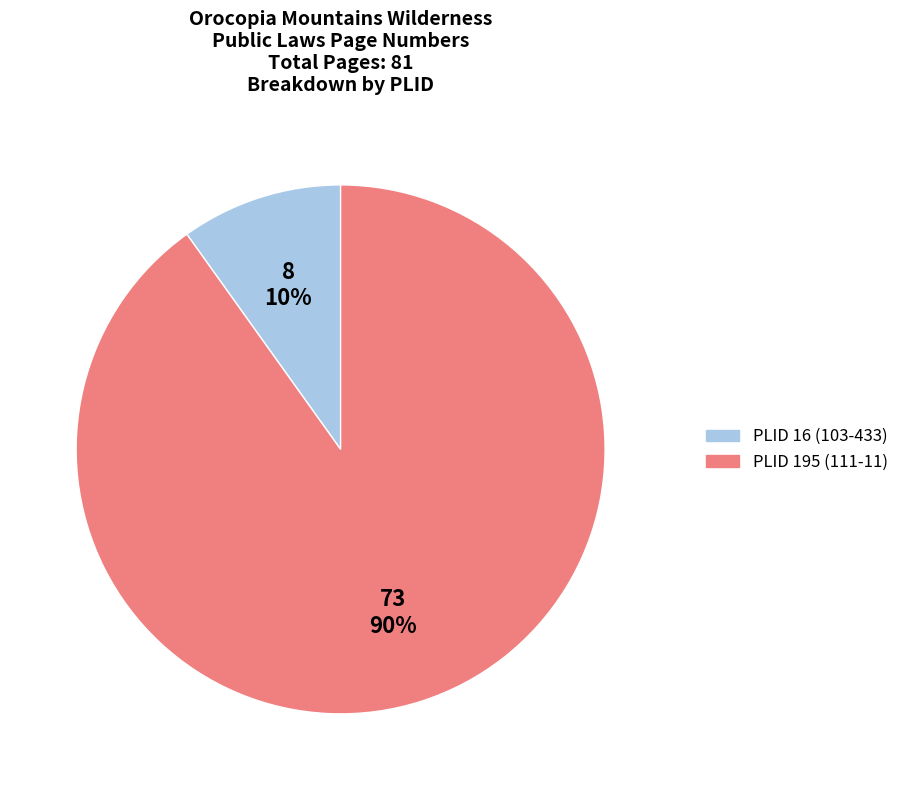

How many segments does this pie chart have?

2